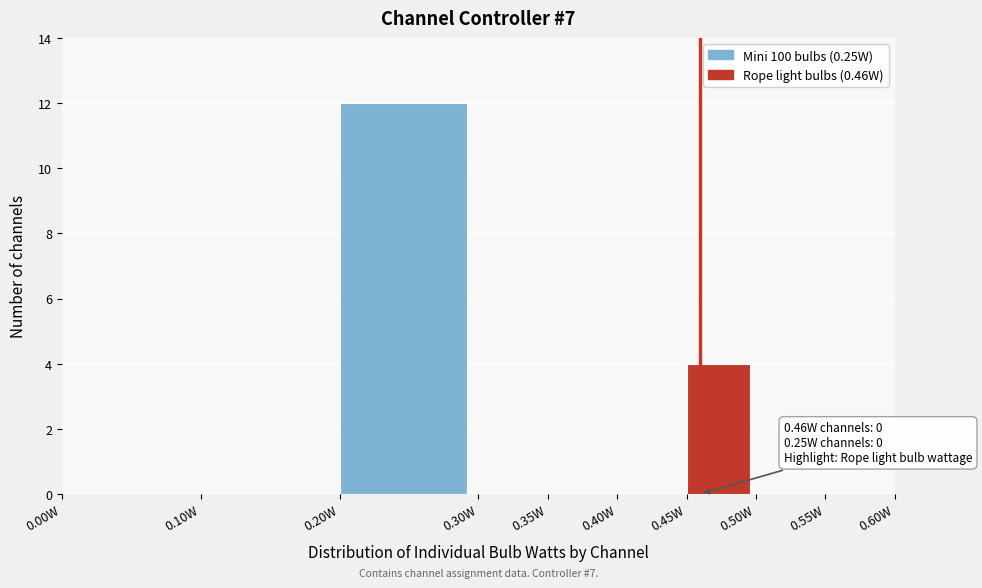

Which range on the x-axis has the tallest bar?

0.20 to 0.30